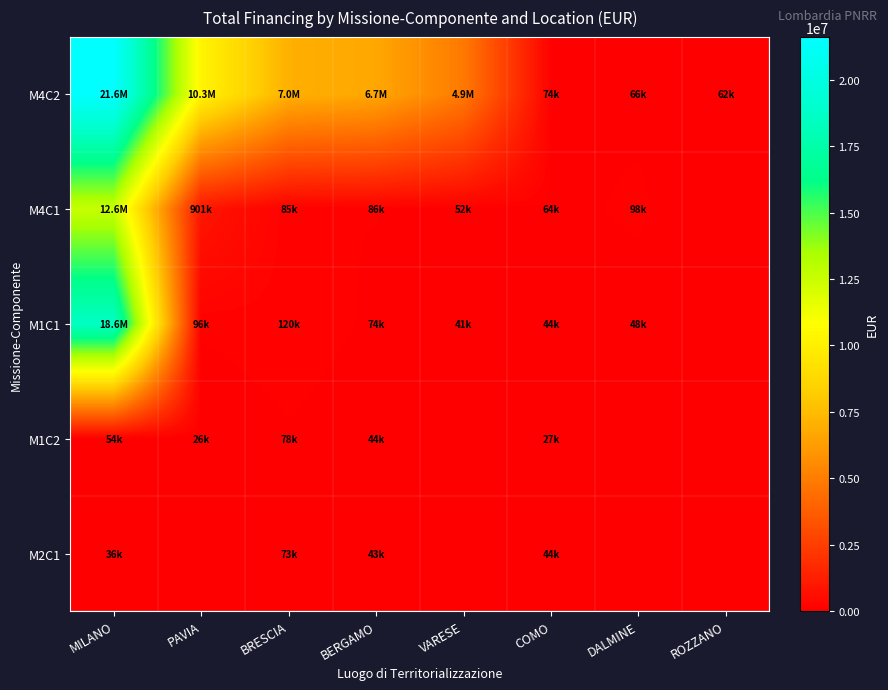

Rank the series at BRESCIA from highest to lowest value.

M4C2, M1C1, M4C1, M1C2, M2C1